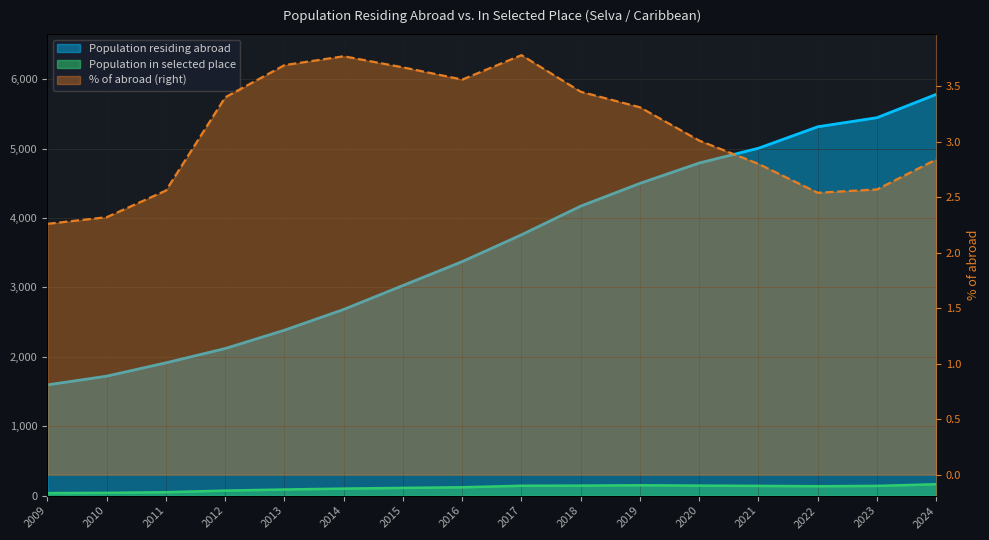

What is the change in value from 2013 to 2024?

+3397